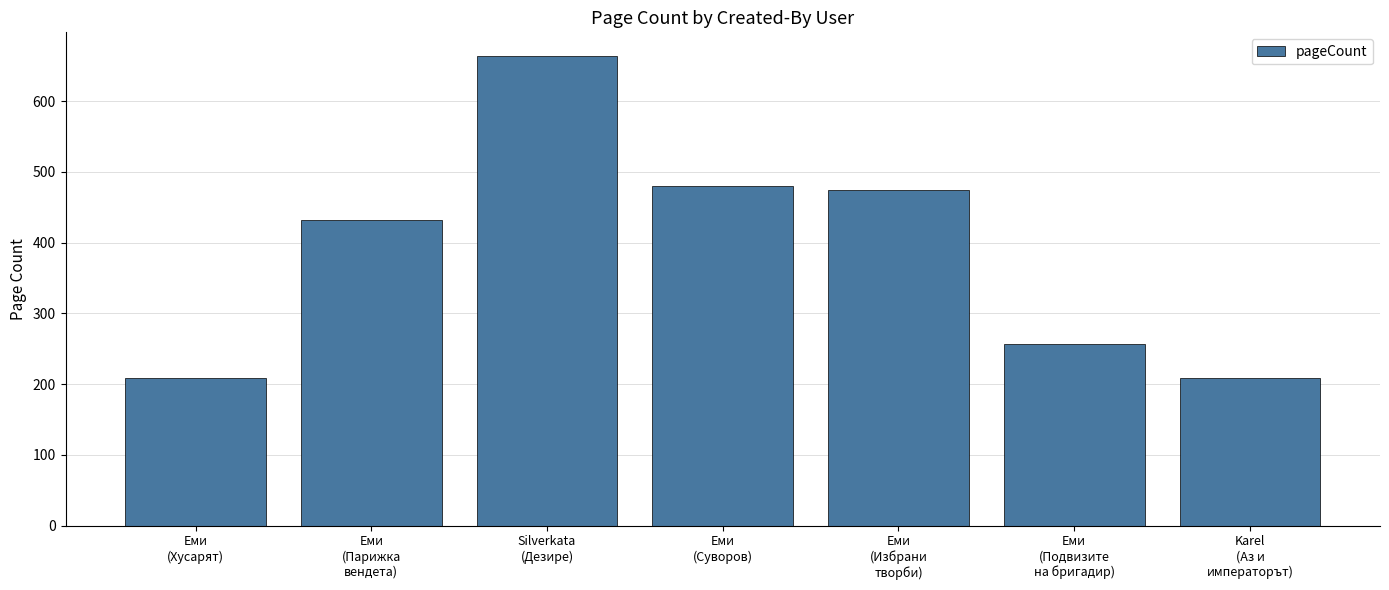

What is the smallest value displayed?

208